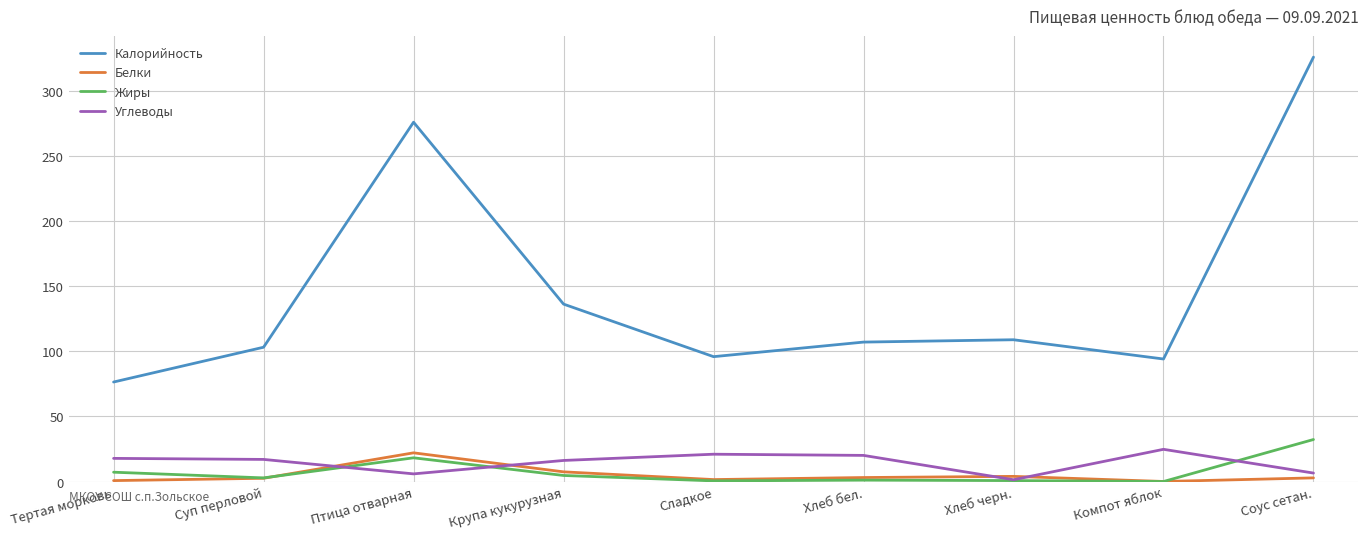

Where is the first local maximum for Калорийность?

Птица отварная